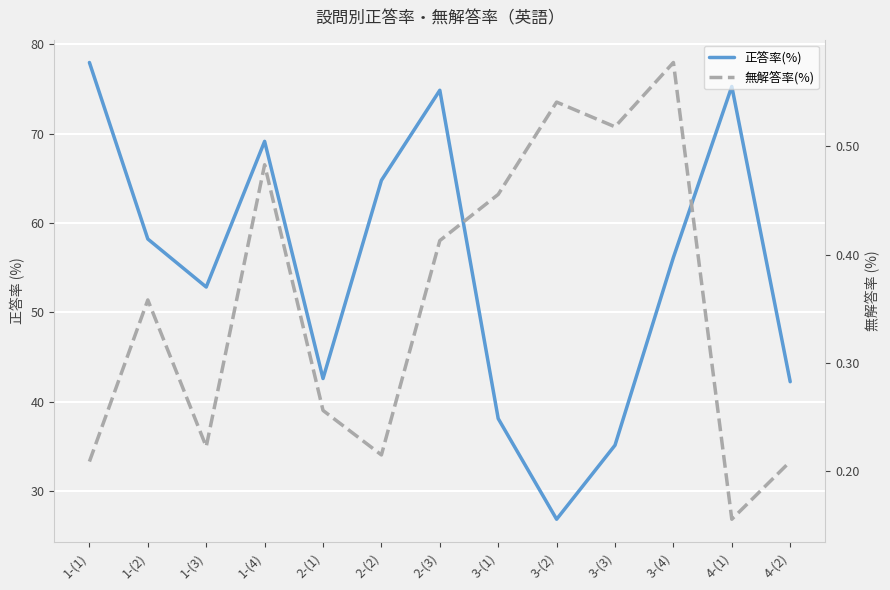

What is the sum of the 正答率(%) values at 2-(2) and 2-(1)?

107.4